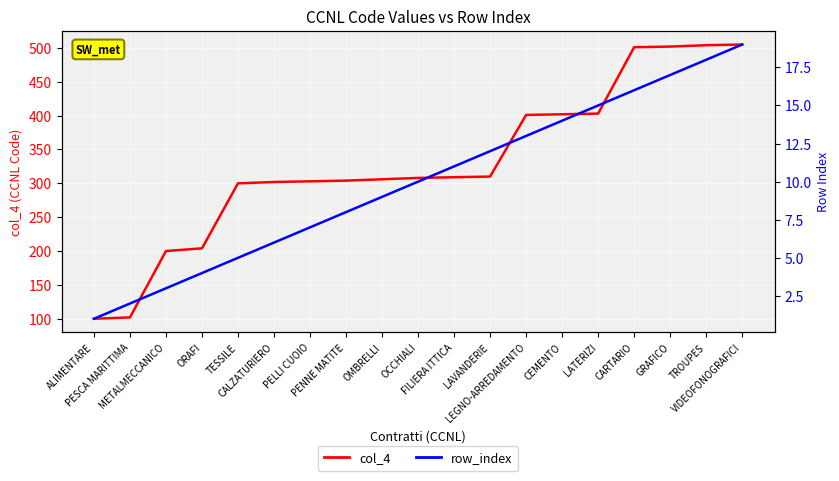

How many data points in col_4 are above 308?

9